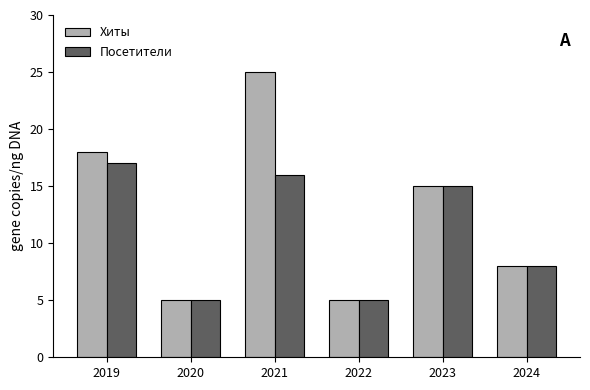

What is the difference between the Посетители values at 2019 and 2020?

12